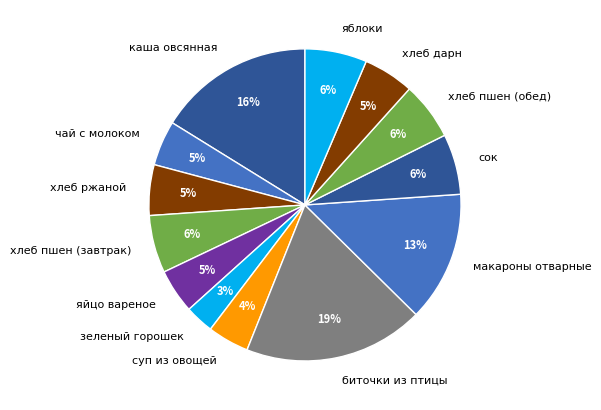

Combined, do хлеб дарн and сок account for over 50%?

No